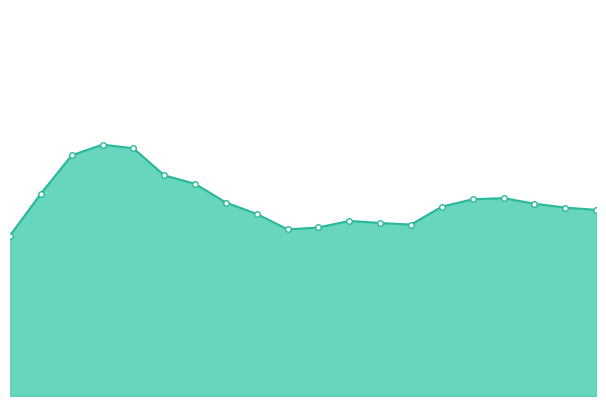

Is this an area chart (filled region under the line)?

Yes